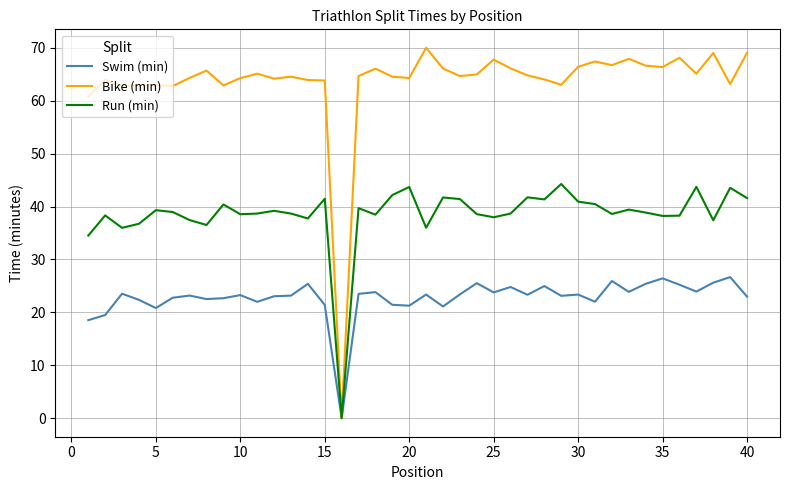

Which series has the largest total across all categories?

Bike (min)